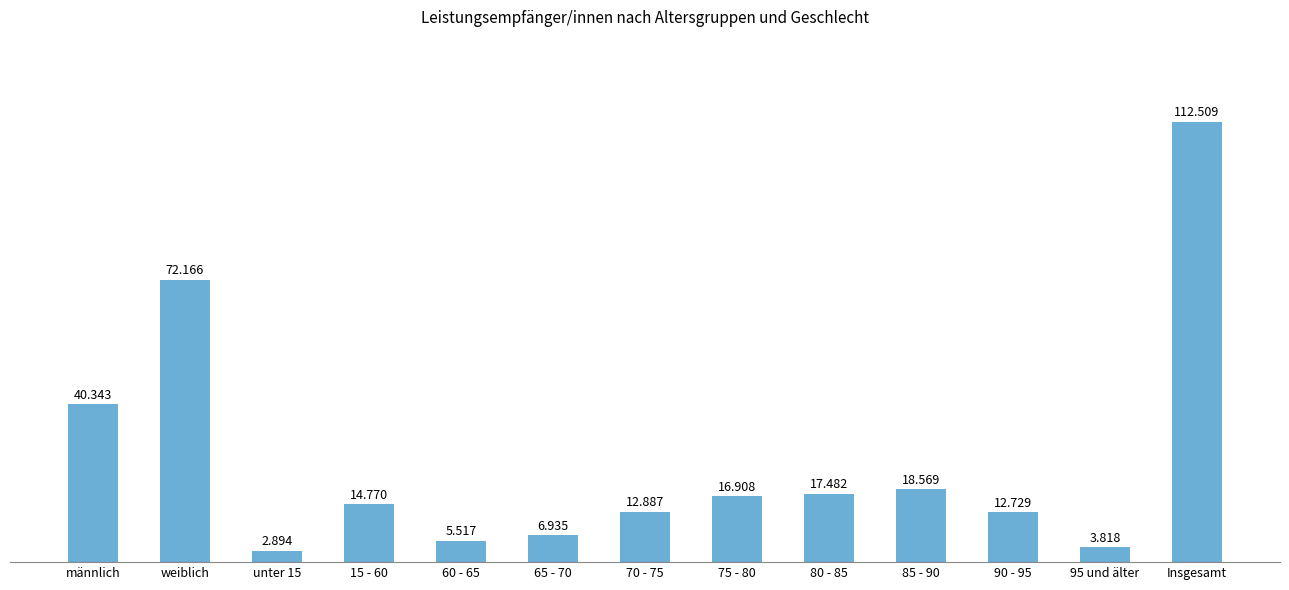

How many bars are there in total?

13